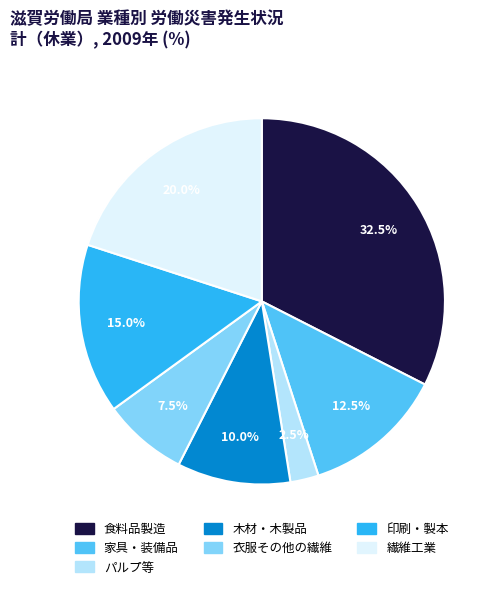

Is there a majority slice in this chart?

No